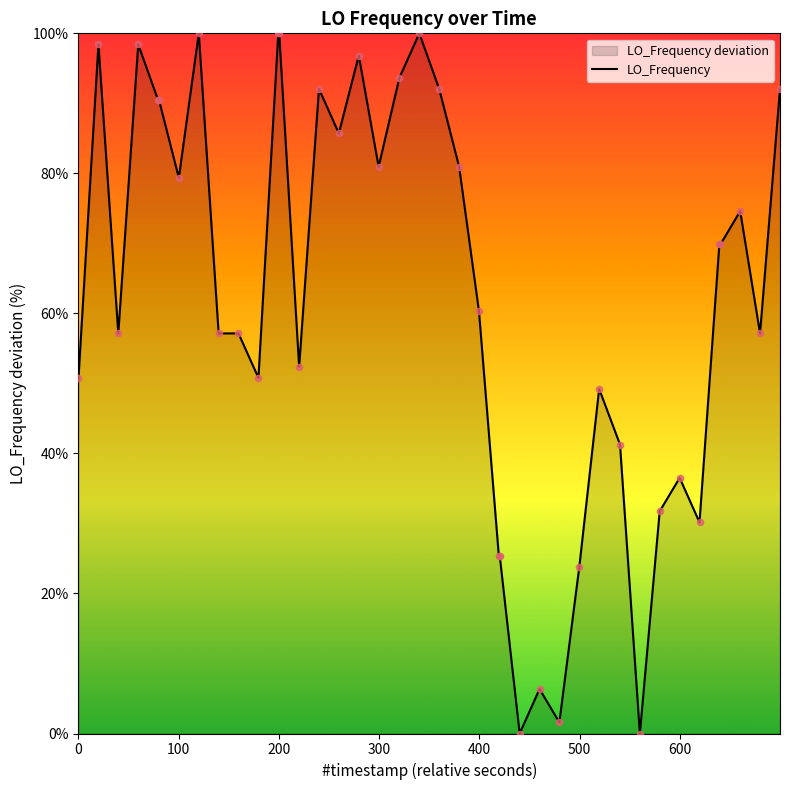

What is the difference between the maximum and minimum values?

100.0